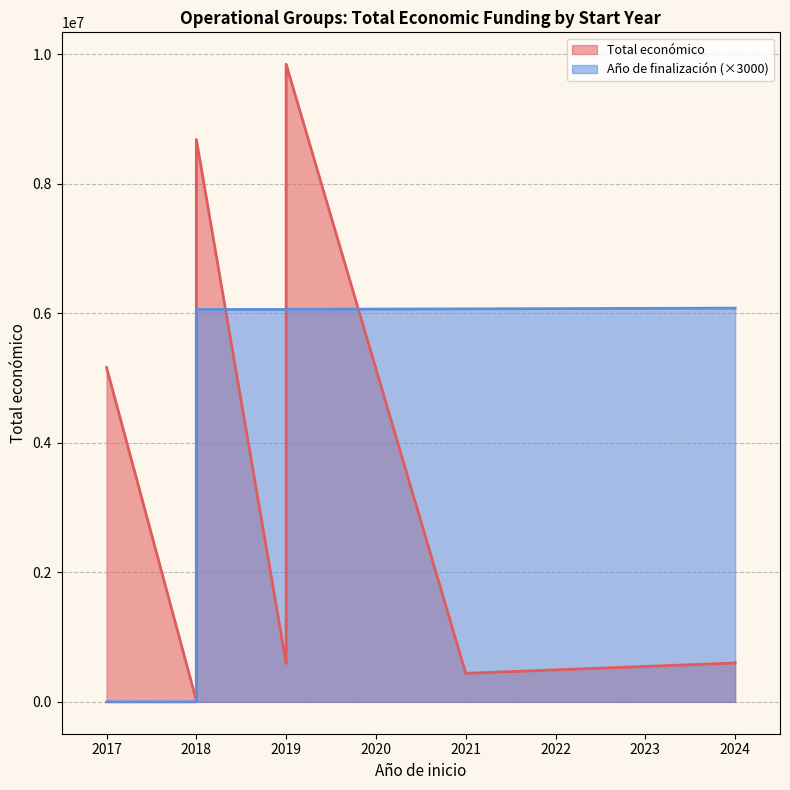

How many data points does each series have?

12